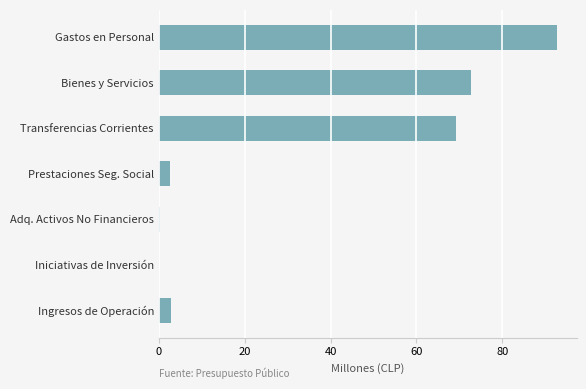

At which label is the value closest to 46?

Transferencias Corrientes